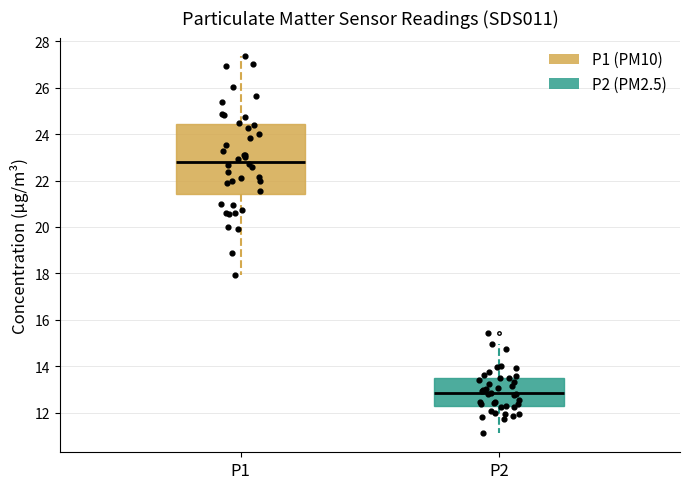

Which box's median line is the highest?

P1